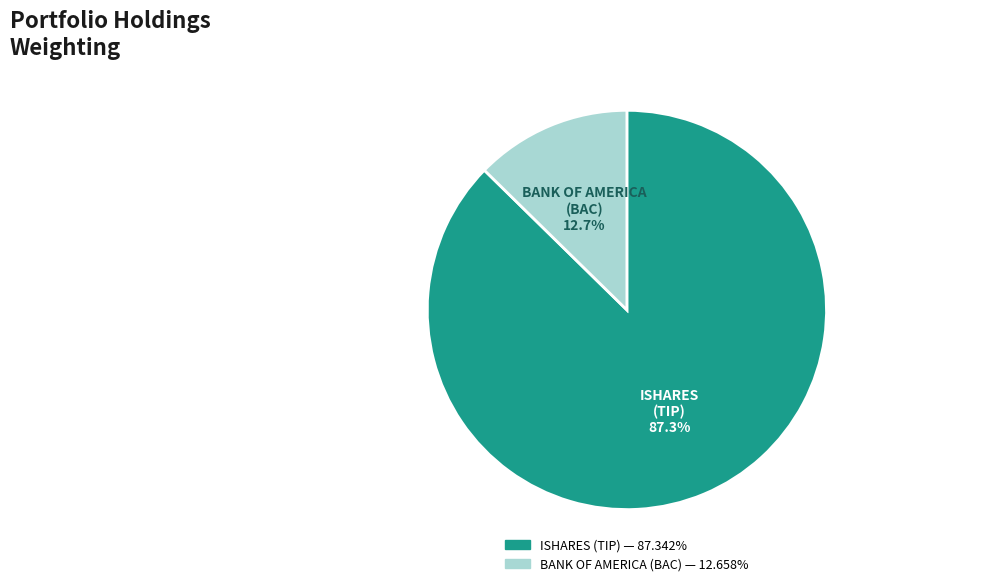

Is there a majority slice in this chart?

Yes